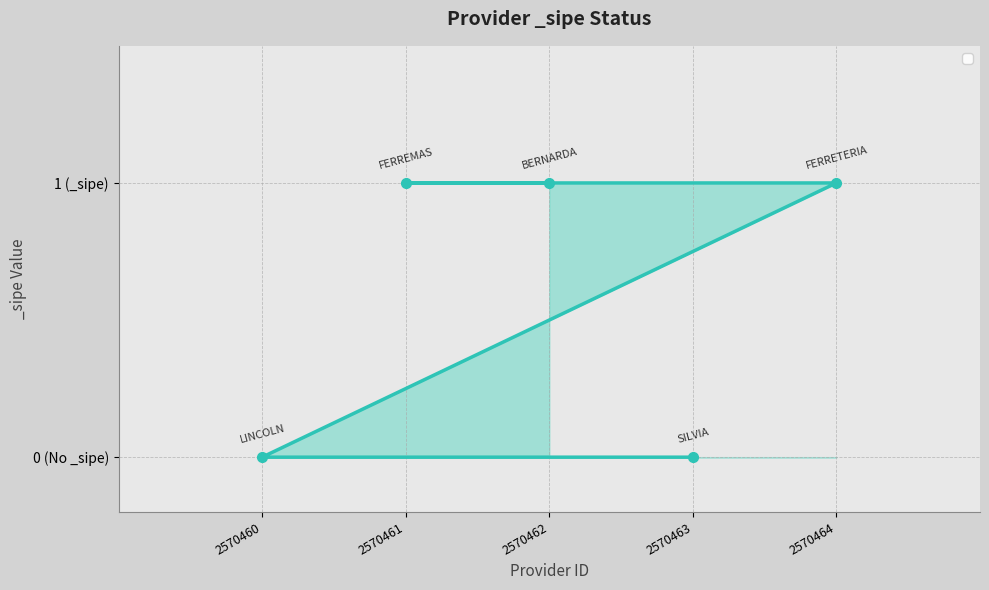

True or false: the data has more than 0 interior local peaks.

False